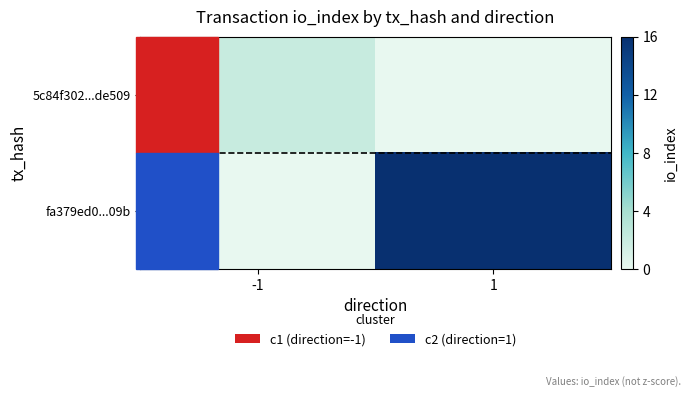

At which category is the sum across all series the highest?

1